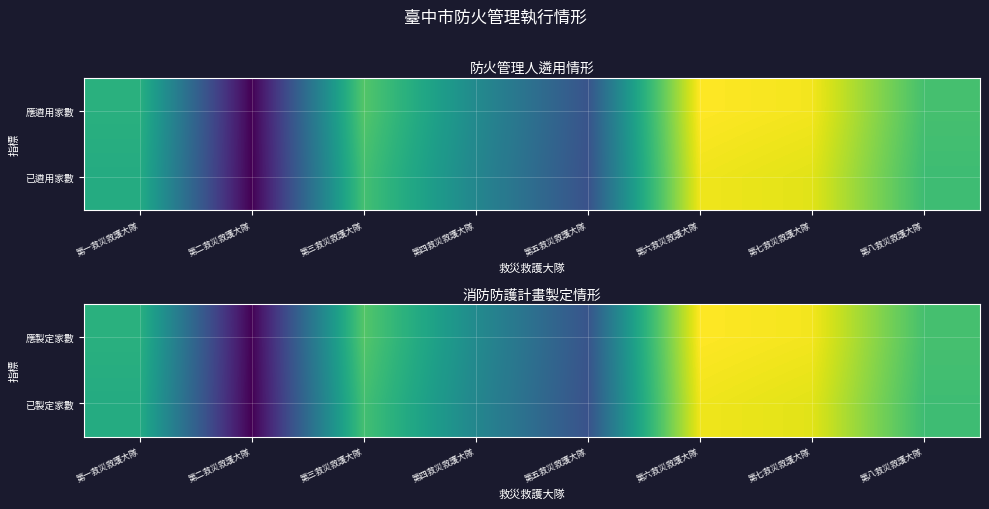

At how many categories does at least one series exceed 218?

7